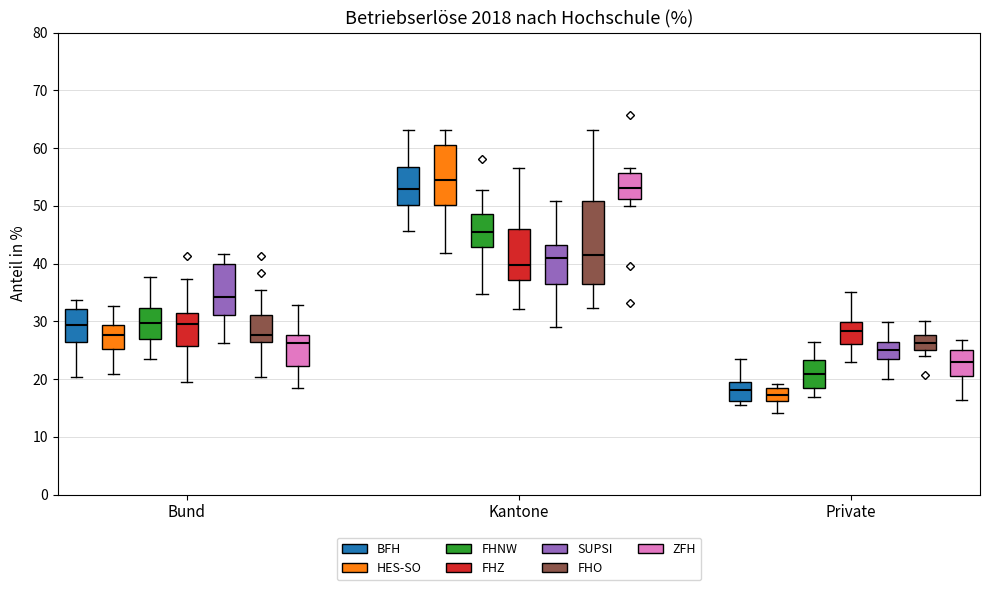

Reading left to right, transcribe this box plot: for each box, give where its median line is, the range the box spans, and where its two whiskers end, as read against the y-axis. The values are not printed on the chart, so give them approximately, as read against the axis.

Bund (BFH): median 29, box 26 to 32, whiskers 20 to 34
Bund (HES-SO): median 28, box 25 to 29, whiskers 21 to 33
Bund (FHNW): median 30, box 27 to 32, whiskers 24 to 38
Bund (FHZ): median 29, box 26 to 31, whiskers 20 to 37
Bund (SUPSI): median 34, box 31 to 40, whiskers 26 to 42
Bund (FHO): median 28, box 26 to 31, whiskers 20 to 35
Bund (ZFH): median 26, box 22 to 28, whiskers 18 to 33
Kantone (BFH): median 53, box 50 to 57, whiskers 46 to 63
Kantone (HES-SO): median 54, box 50 to 61, whiskers 42 to 63
Kantone (FHNW): median 45, box 43 to 49, whiskers 35 to 53
Kantone (FHZ): median 40, box 37 to 46, whiskers 32 to 56
Kantone (SUPSI): median 41, box 37 to 43, whiskers 29 to 51
Kantone (FHO): median 42, box 36 to 51, whiskers 32 to 63
Kantone (ZFH): median 53, box 51 to 56, whiskers 50 to 56 (just above the box's upper edge)
Private (BFH): median 18, box 16 to 19, whiskers 16 (just below the box's lower edge) to 24
Private (HES-SO): median 17, box 16 to 18, whiskers 14 to 19
Private (FHNW): median 21, box 18 to 23, whiskers 17 to 26
Private (FHZ): median 28, box 26 to 30, whiskers 23 to 35
Private (SUPSI): median 25, box 23 to 26, whiskers 20 to 30
Private (FHO): median 26, box 25 to 28, whiskers 24 to 30
Private (ZFH): median 23, box 21 to 25, whiskers 16 to 27